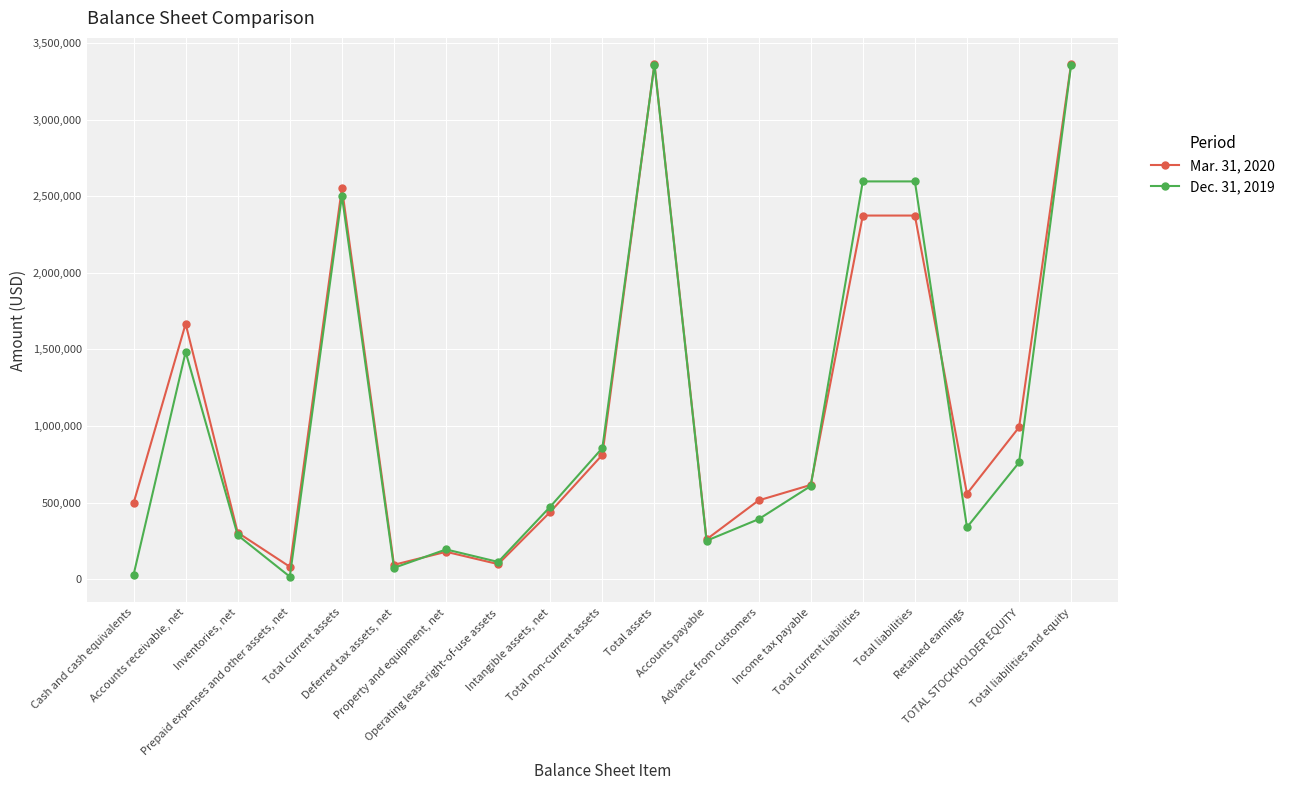

Does the chart display data point markers on the line(s)?

Yes